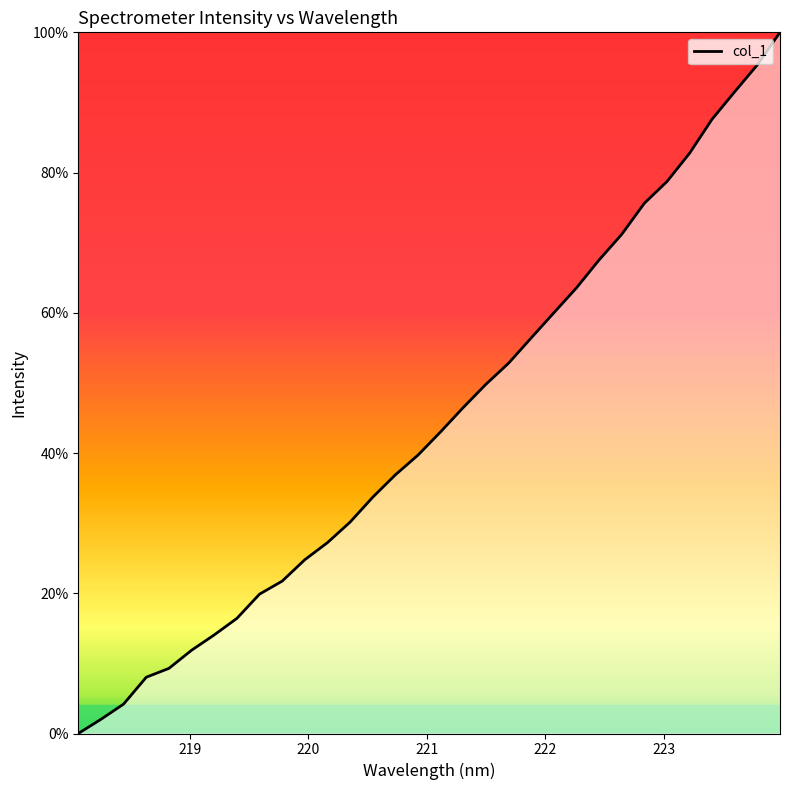

Does the chart have visible grid lines?

No